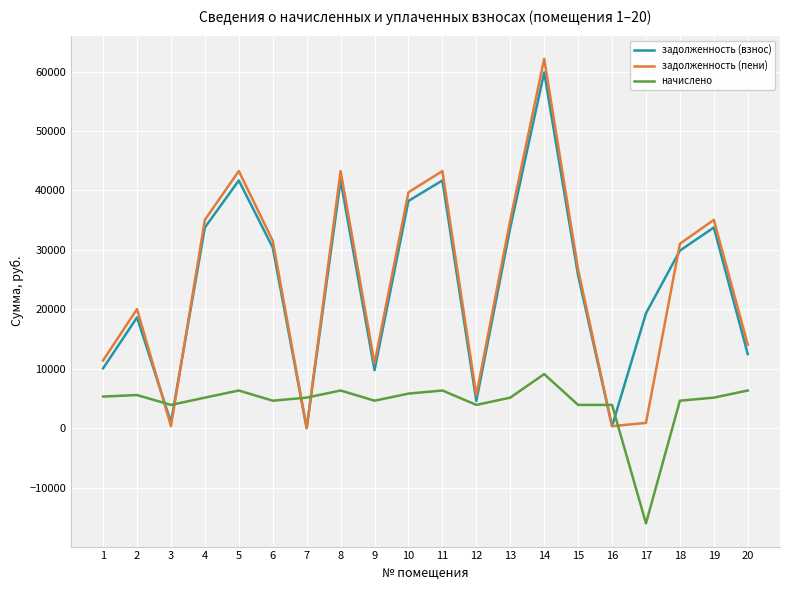

What value does the задолженность (пени) series have at 11?

43249.1